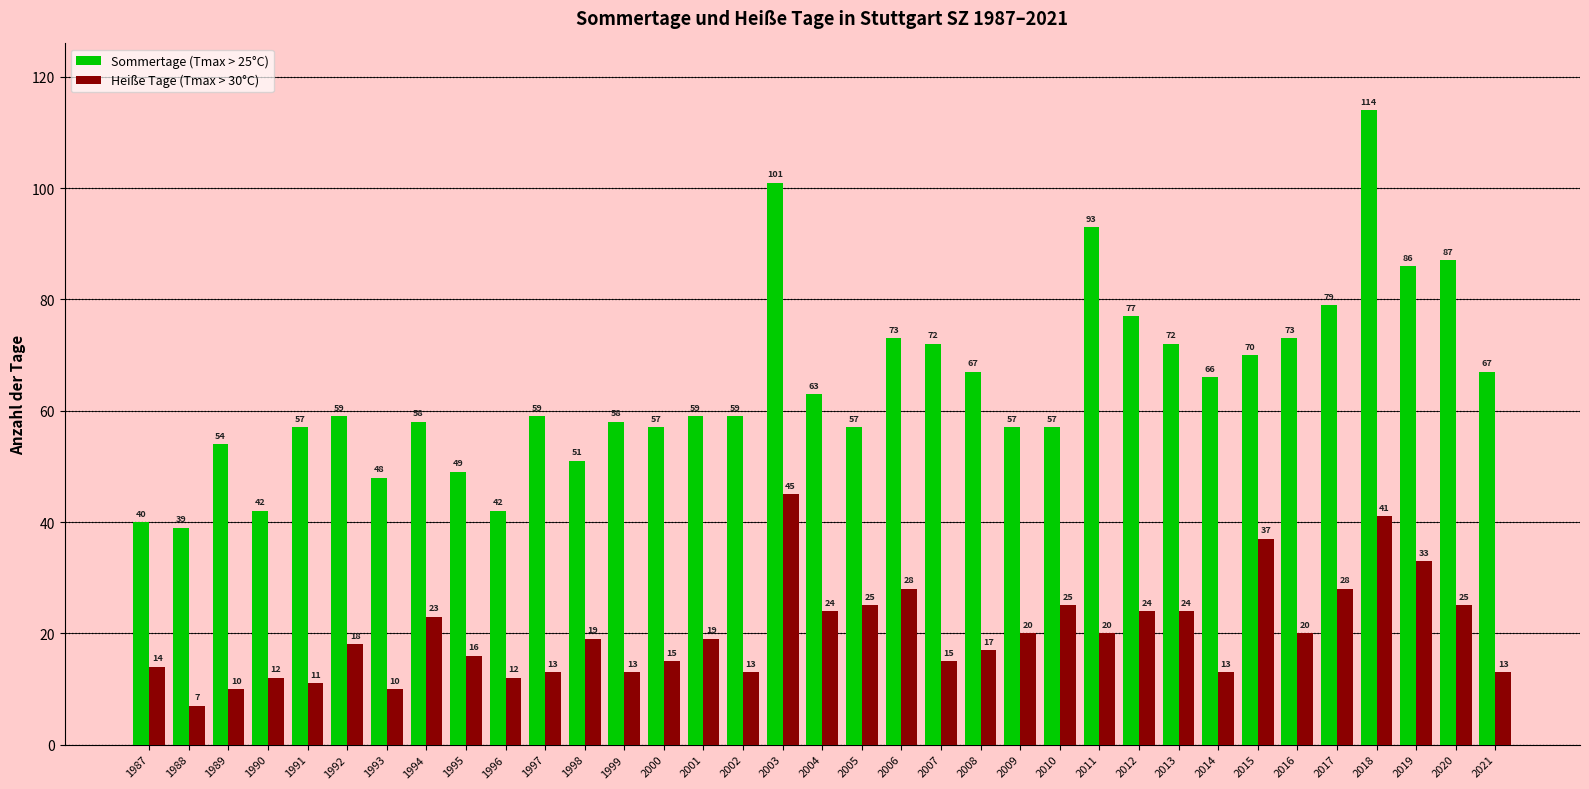

What is the smallest value displayed?

7